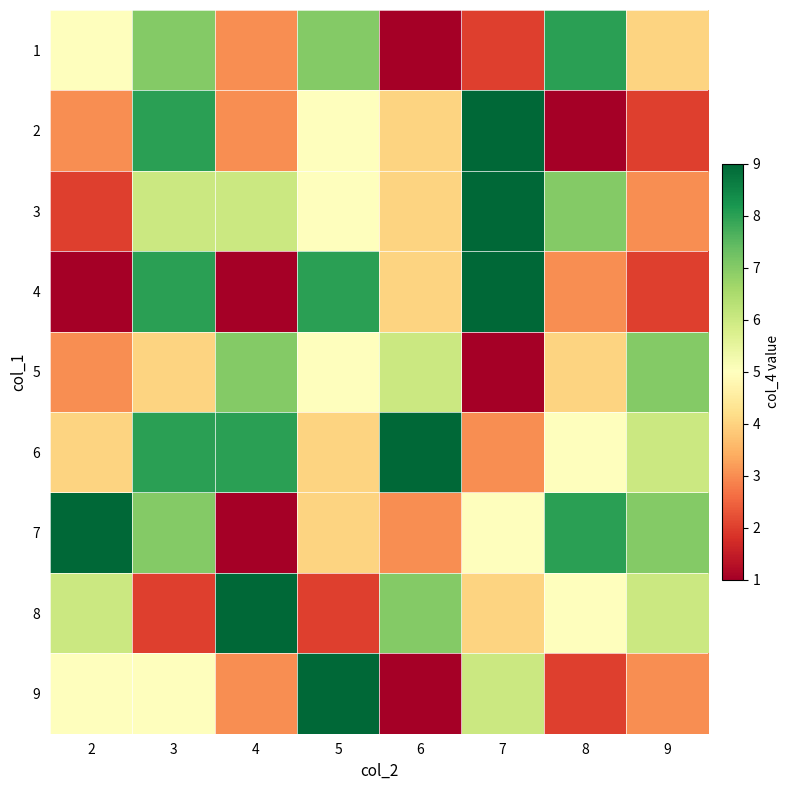

Which label corresponds to the largest value in the chart?

7